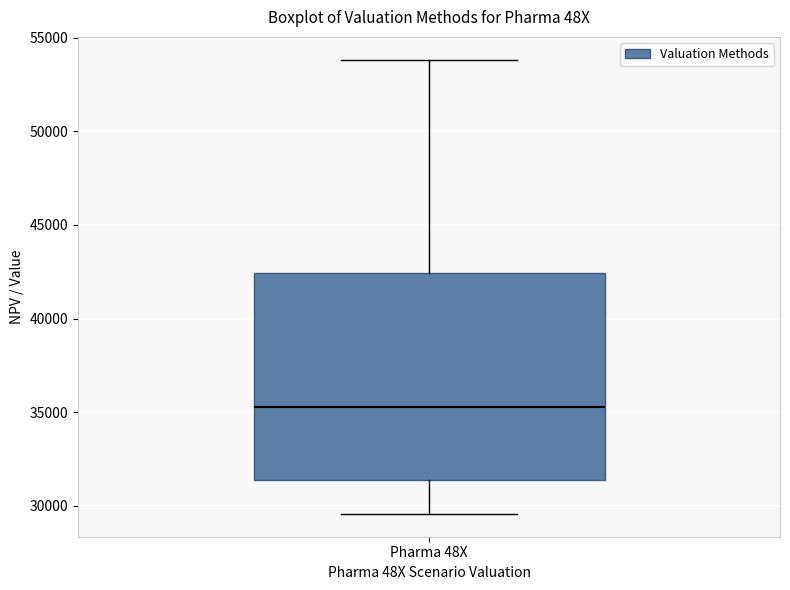

Read this box plot against the y-axis: the position of the median line, the range covered by the box, and the ends of both whiskers. The values are not printed on the chart, so give them approximately, as read against the axis.

median 35500, box 31500 to 42500, whiskers 29500 to 54000